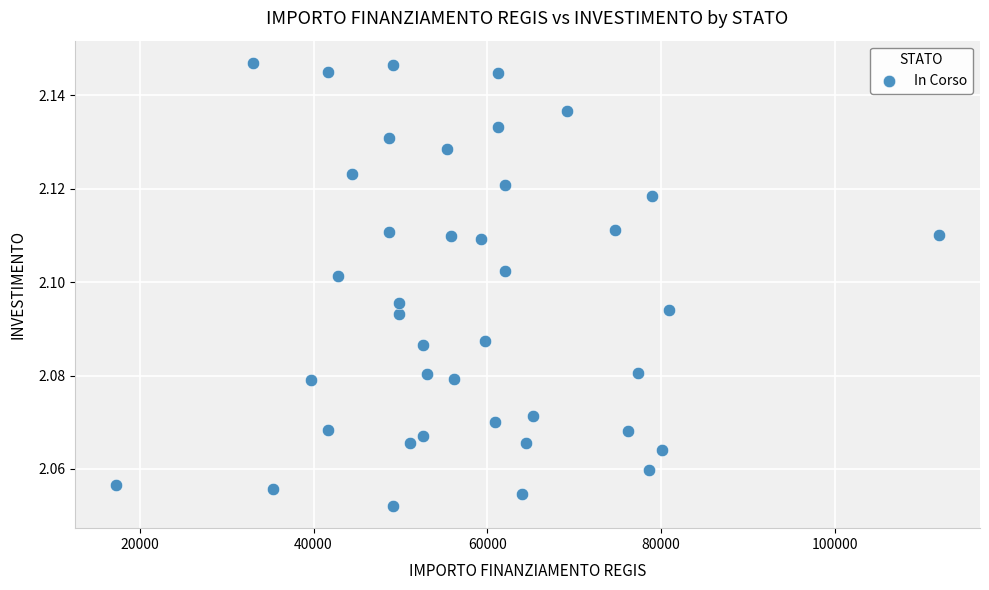

What is the range of X values (max minus min)?

94665.7